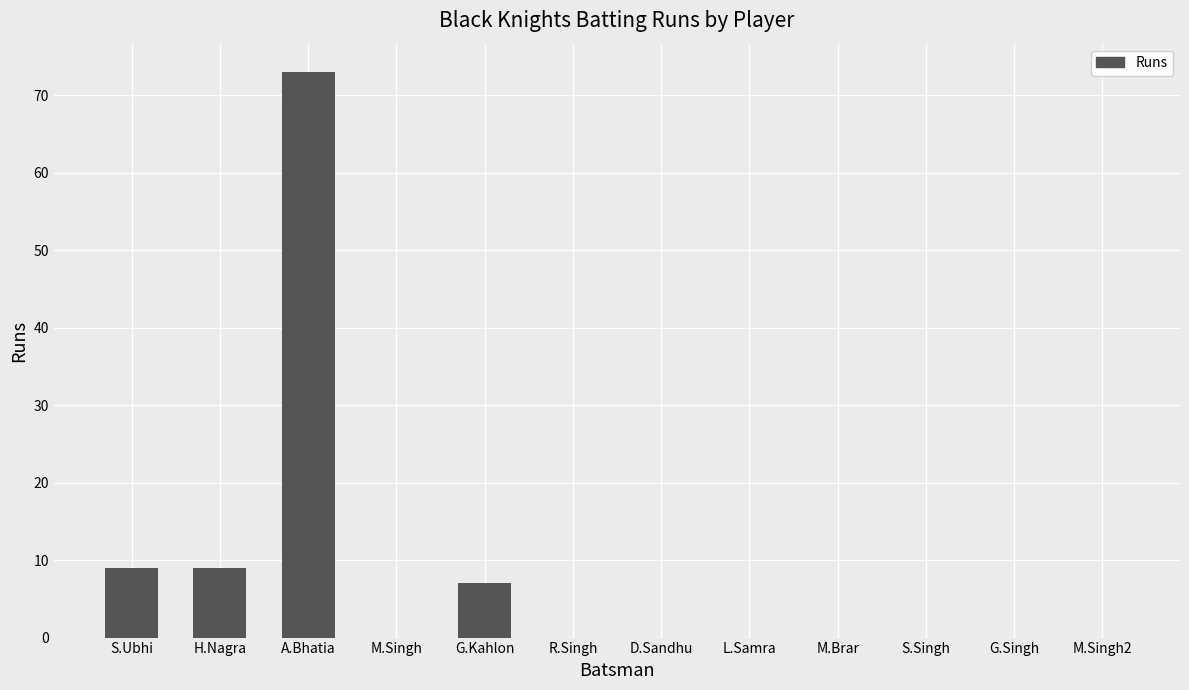

What is the change in value from S.Ubhi to M.Singh2?

-9